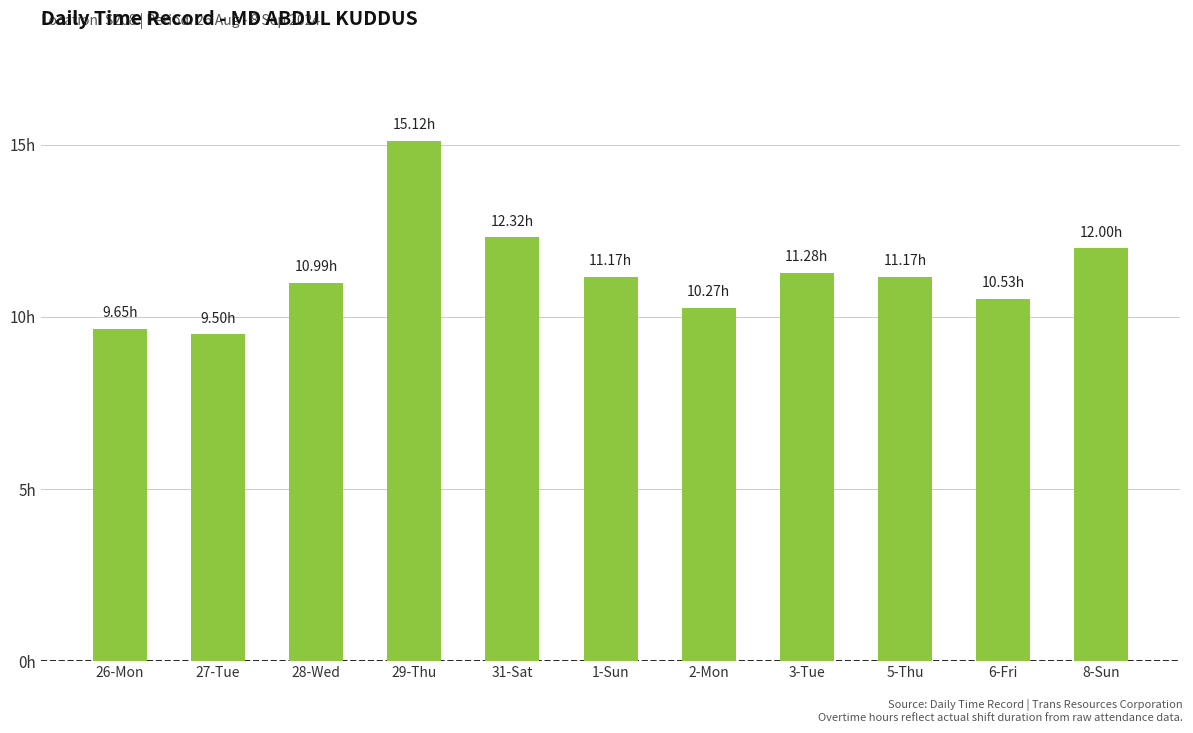

Reading left to right, extract all data points from this chart.

26-Mon=9.7	27-Tue=9.5	28-Wed=11.0	29-Thu=15.1	31-Sat=12.3	1-Sun=11.2	2-Mon=10.3	3-Tue=11.3	5-Thu=11.2	6-Fri=10.5	8-Sun=12.0